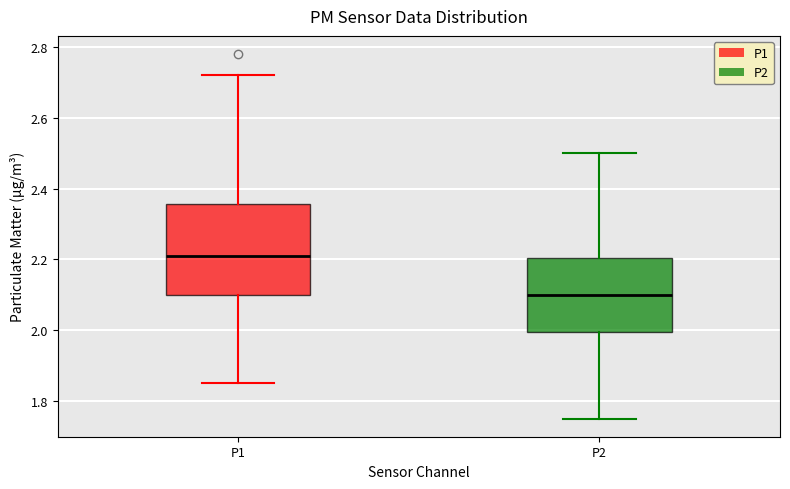

Where does the upper whisker of the box for P2 end on the y-axis? The values are not printed on the chart, so give them approximately, as read against the axis.

2.50